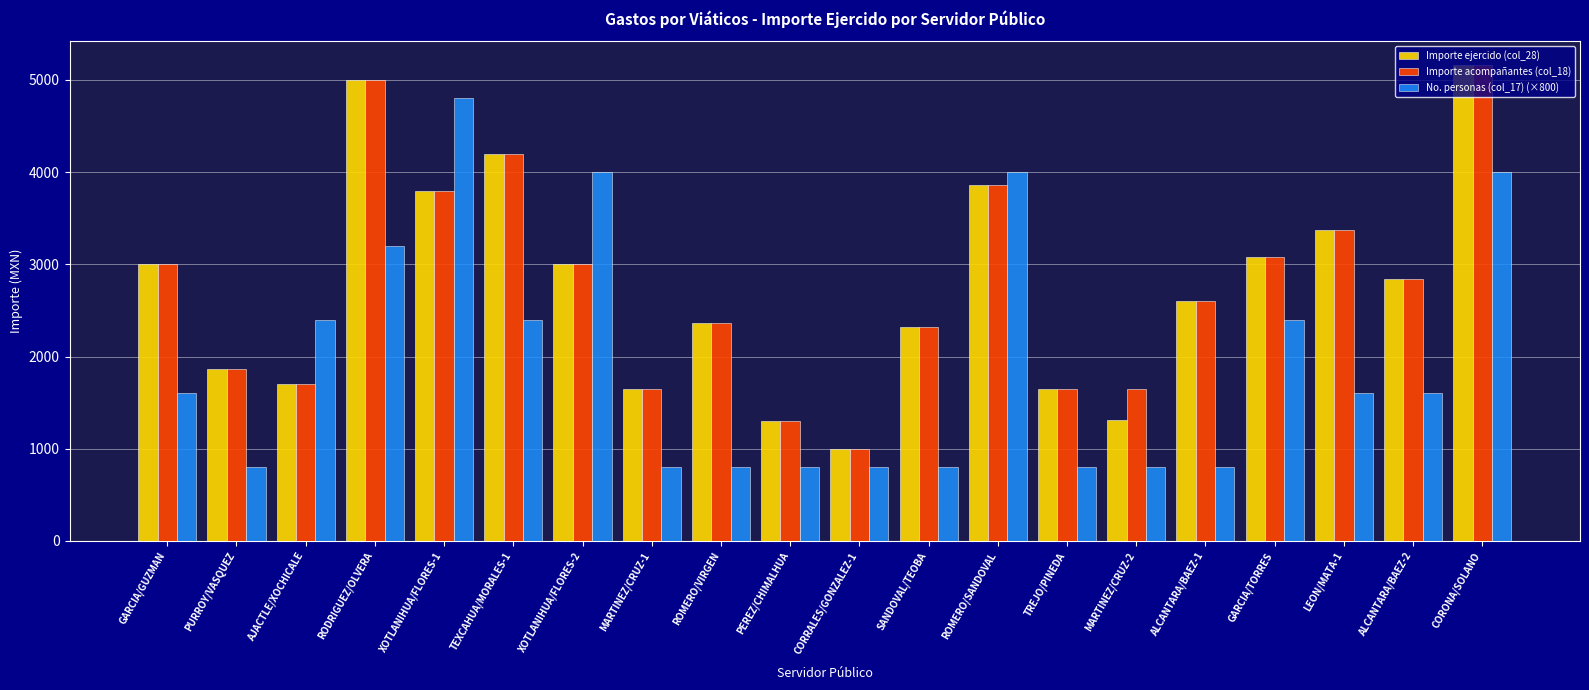

What is the maximum value shown in the chart?

5160